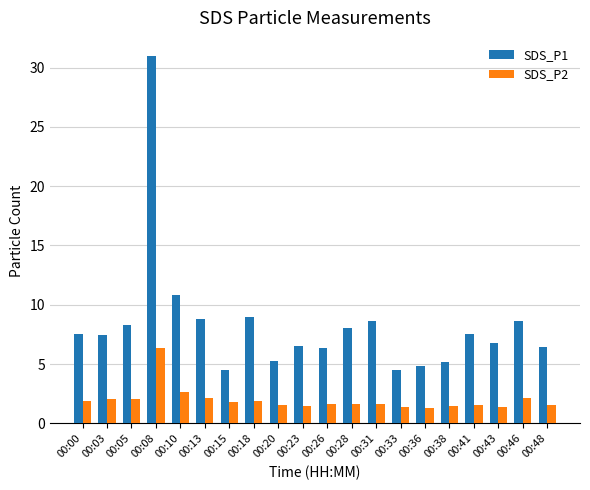

What is the minimum value for SDS_P1?

4.5